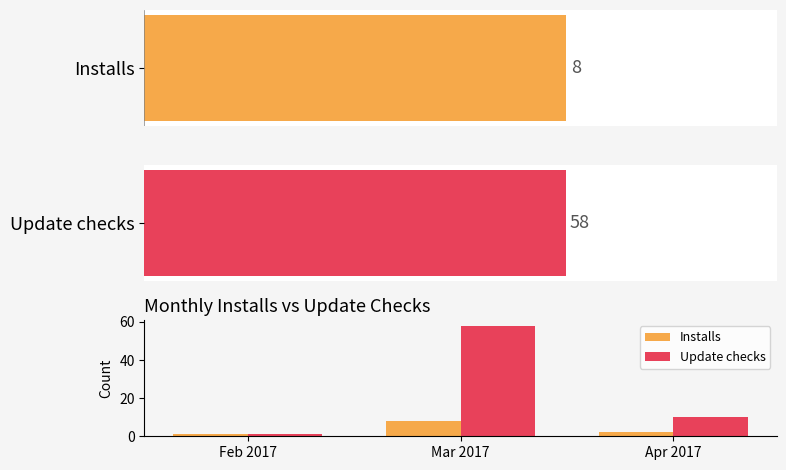

At how many categories does at least one series exceed 10?

1